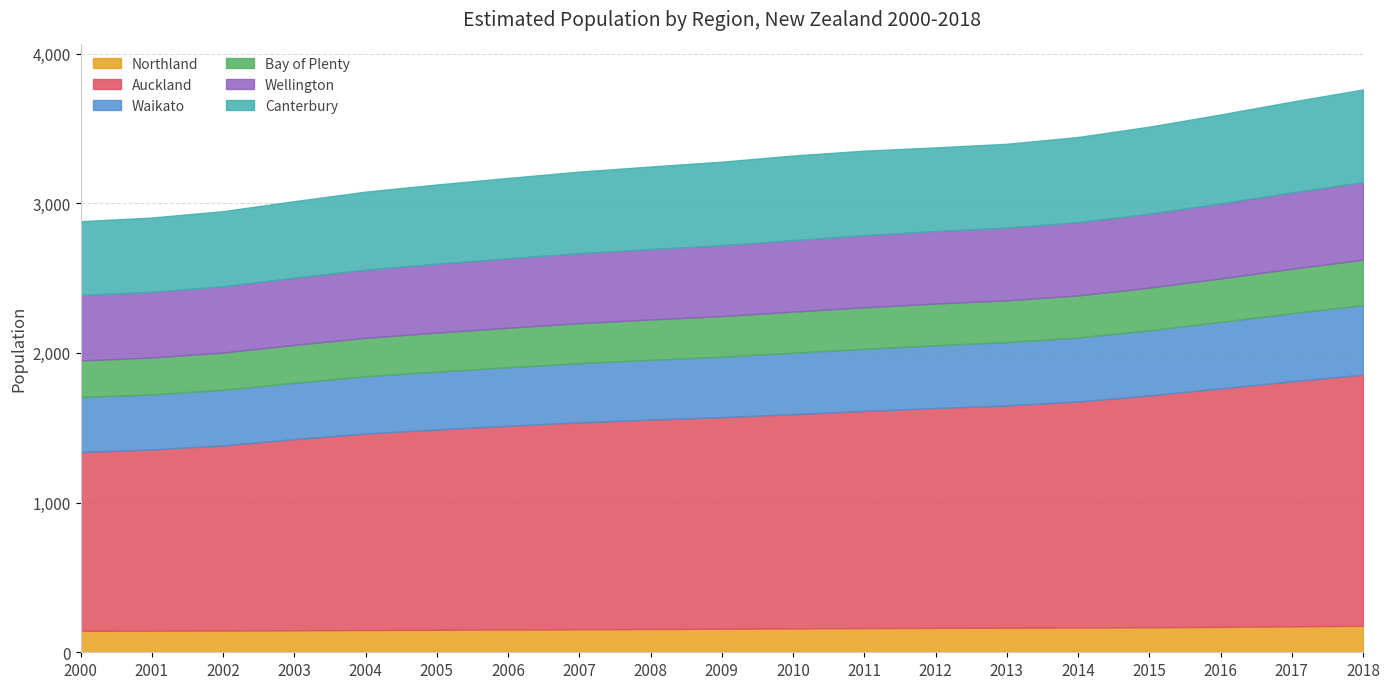

The value of Waikato at 2018 is 464800. True or false?

True